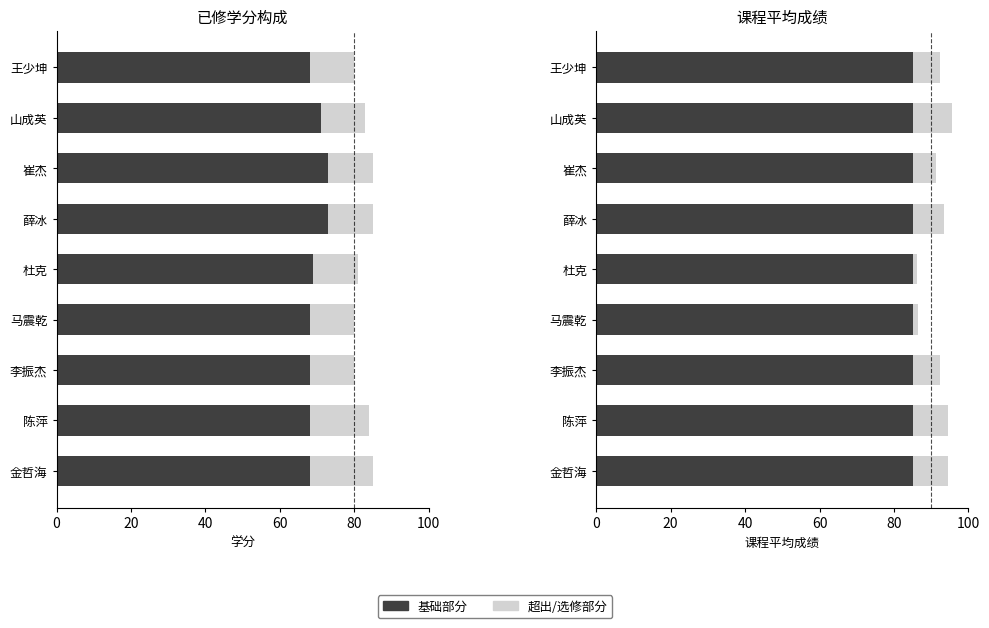

Reading right to left, list all the values displayed in this chart.

必修课已修学分: 68.0	71.0	73.0	73.0	69.0	68.0	68.0	68.0	68.0
选修课已修学分: 12.0	12.0	12.0	12.0	12.0	12.0	12.0	16.0	17.0
基础成绩(≤85): 0.6	0.6	0.6	0.6	0.6	0.6	0.6	0.6	0.6
超出85分部分: 7.5	10.6	6.4	8.4	1.1	1.4	7.4	9.4	9.6